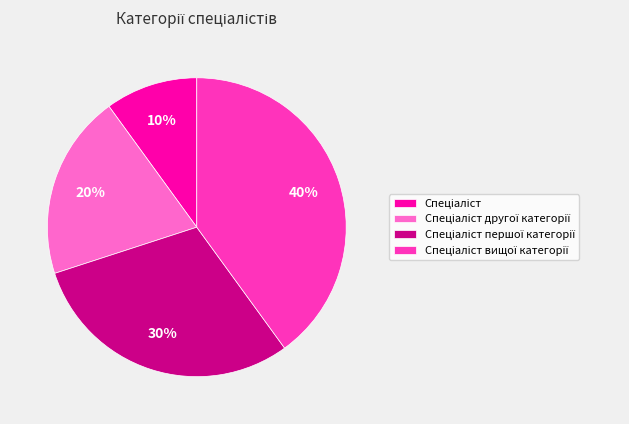

To the nearest percent, what is the difference between the largest and smallest slice percentages?

30%